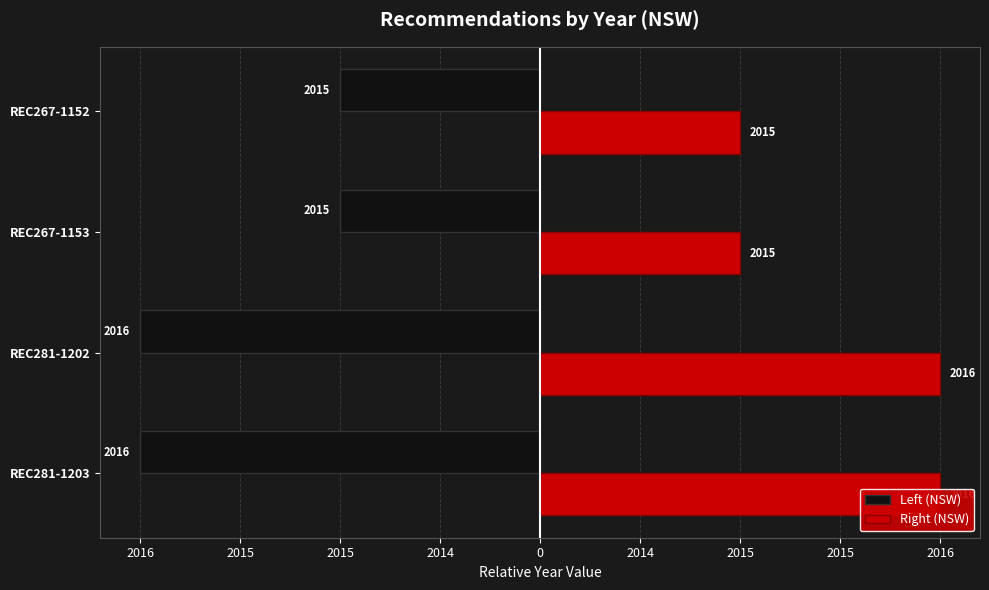

Are the bars horizontal?

Yes